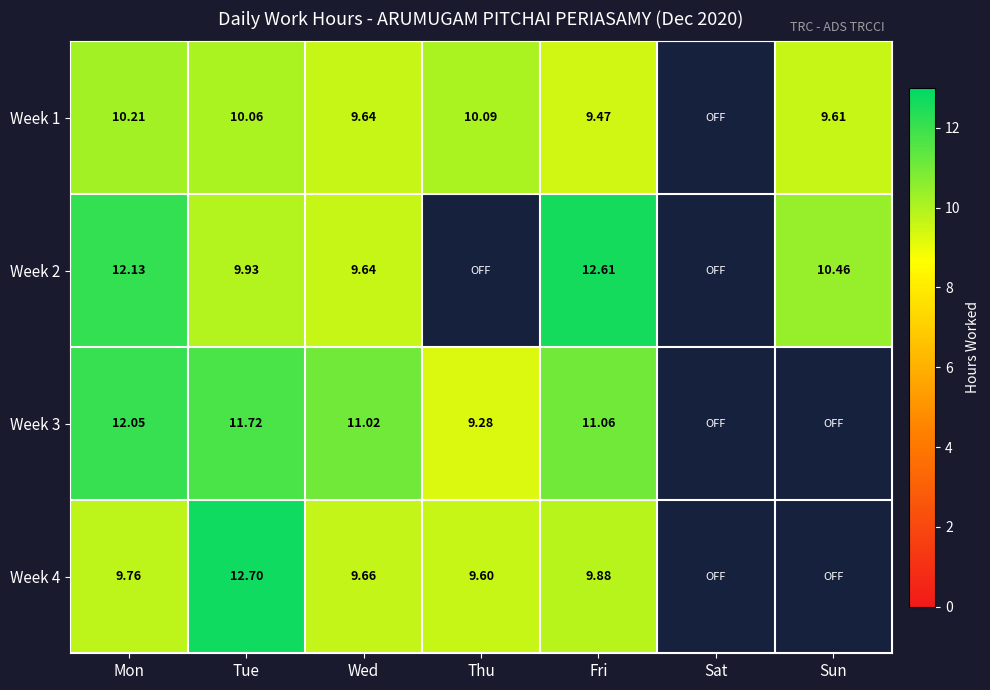

What is the greatest value displayed?

12.7